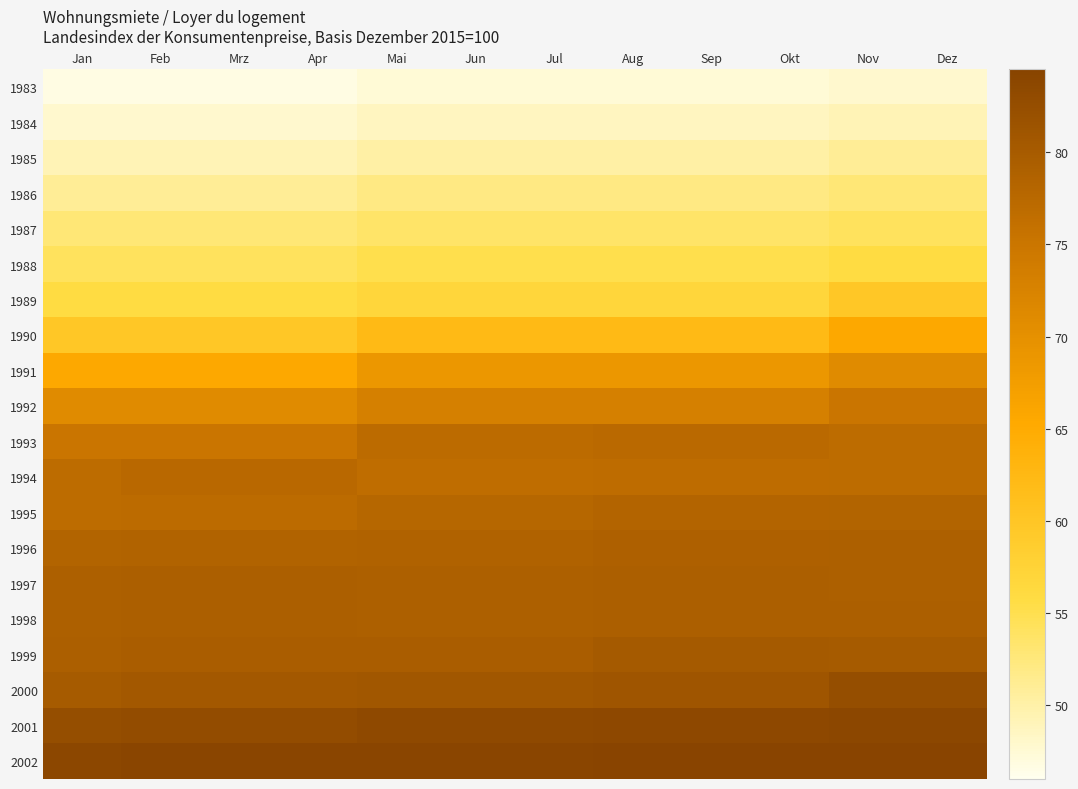

Count the number of categories in the chart.

12